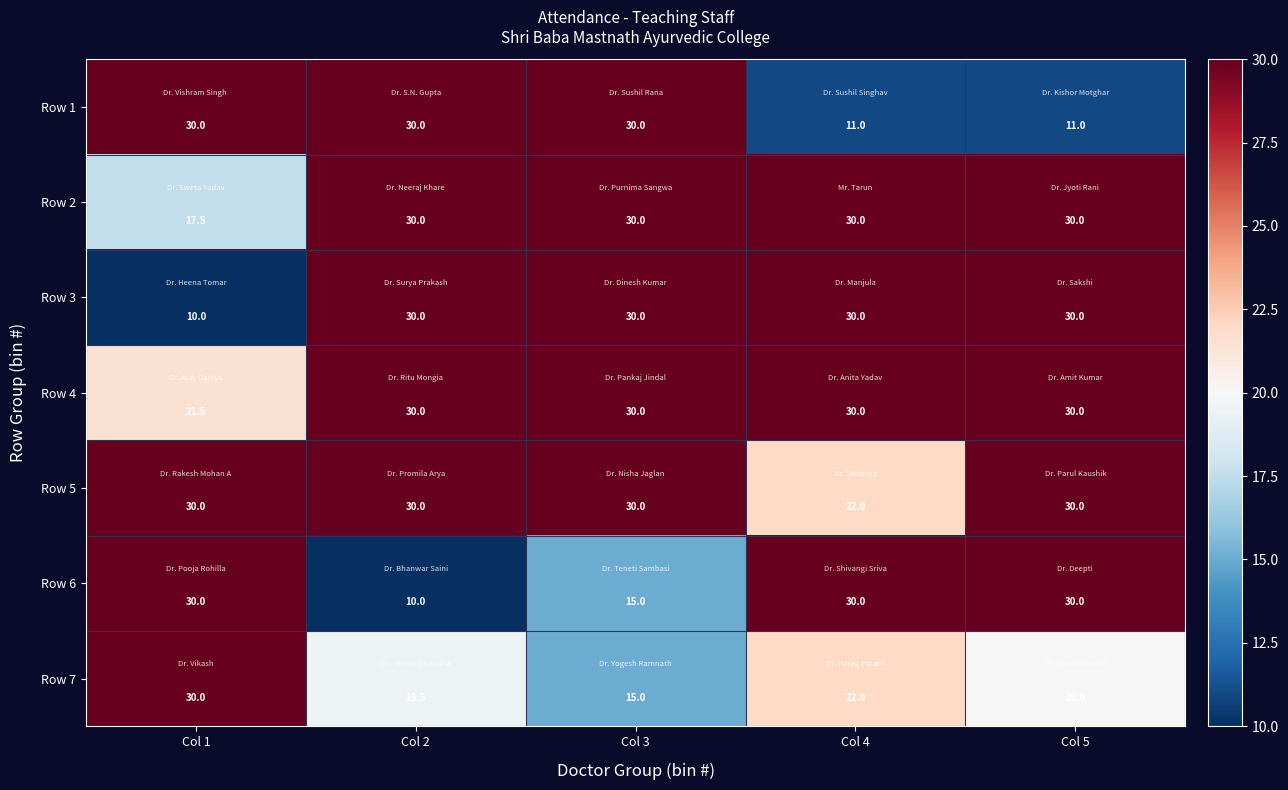

Is the value of Row 2 at Col 4 greater than the value of Row 4 at Col 1?

Yes